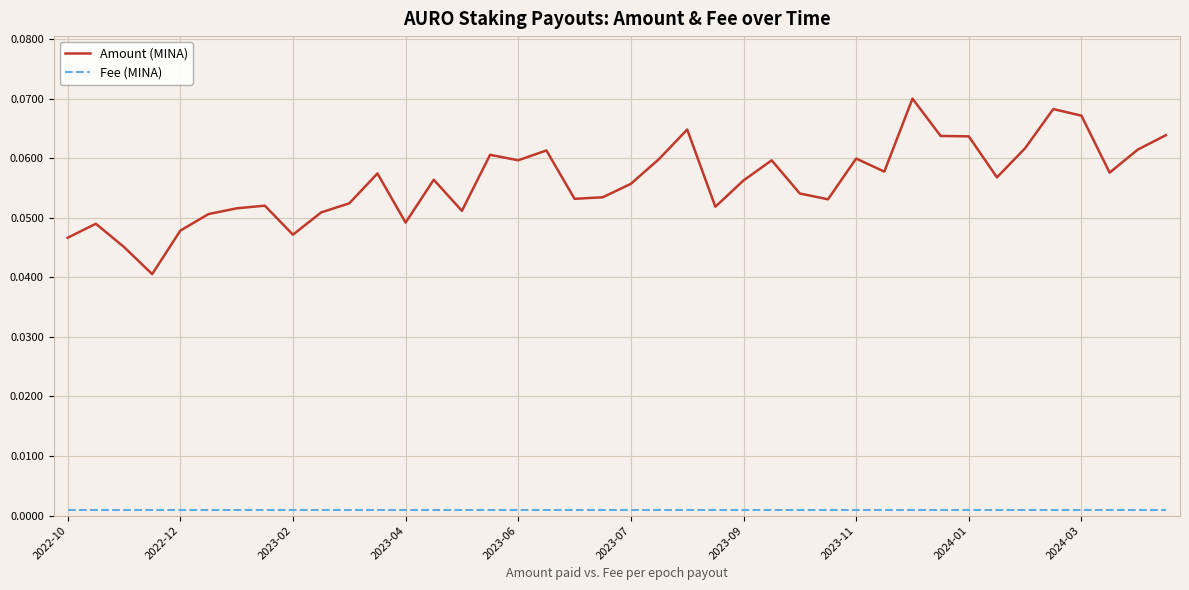

What are all the series names shown in the legend?

Amount (MINA), Fee (MINA)